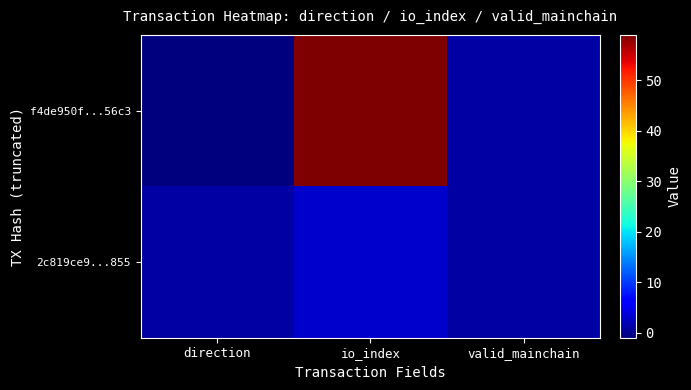

What is the minimum value shown in the chart?

-1